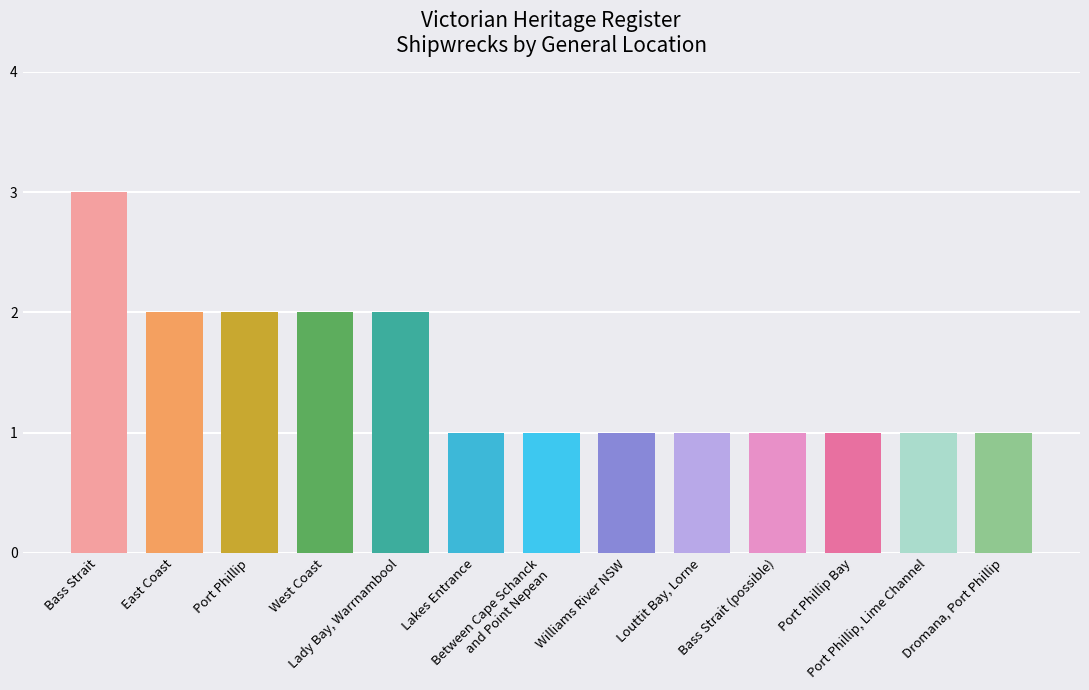

How many categories are shown in the chart?

13